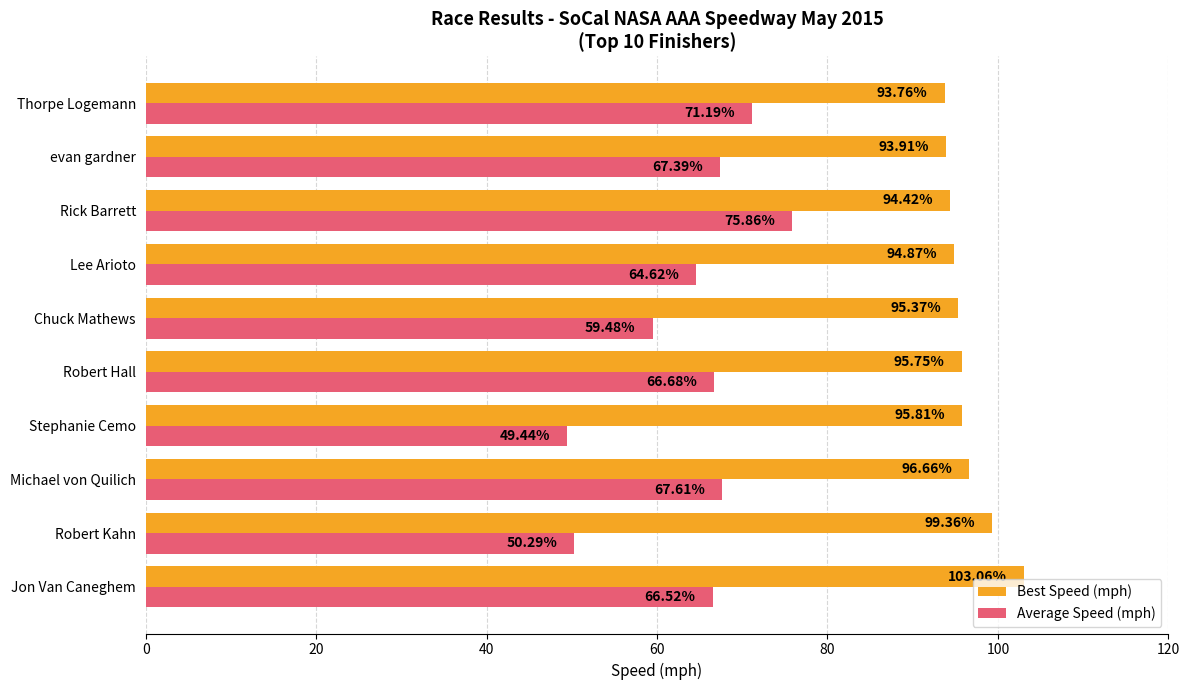

Which series changed the most between Robert Kahn and Rick Barrett?

Average Speed (mph)